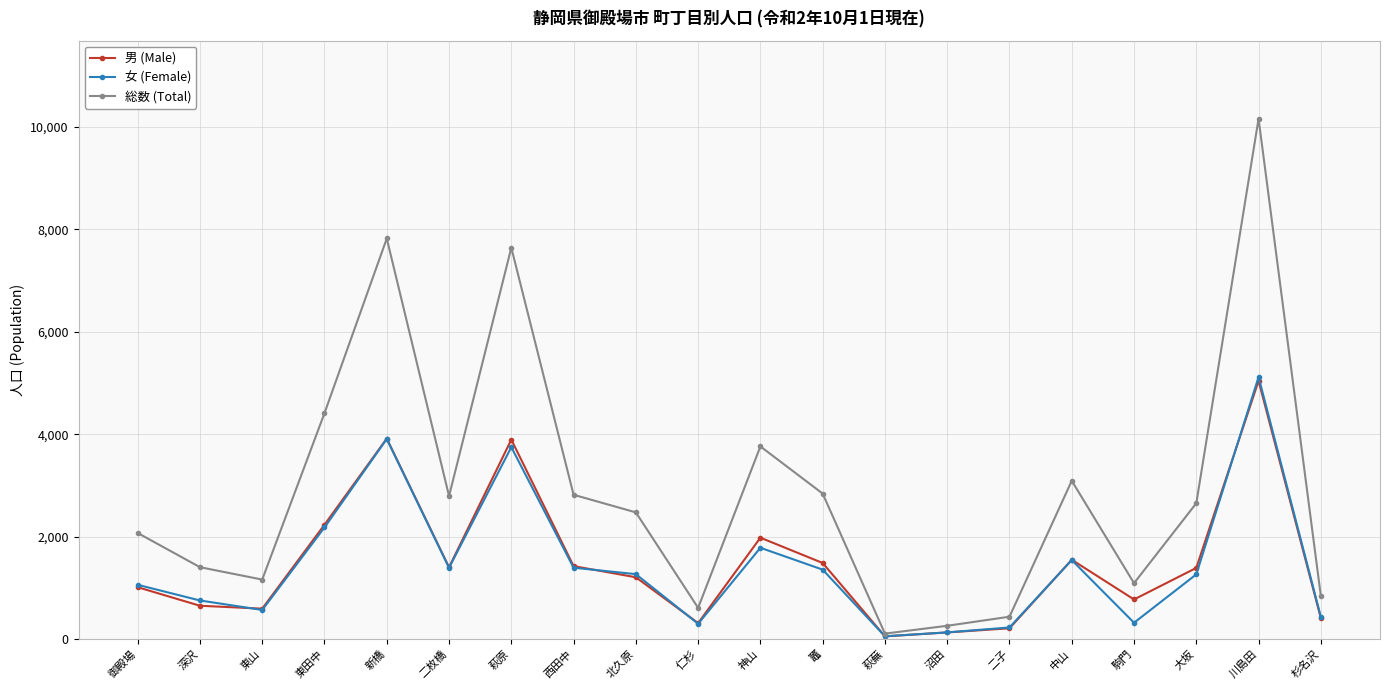

At which label does 男 (Male) first exceed 1389?

東田中